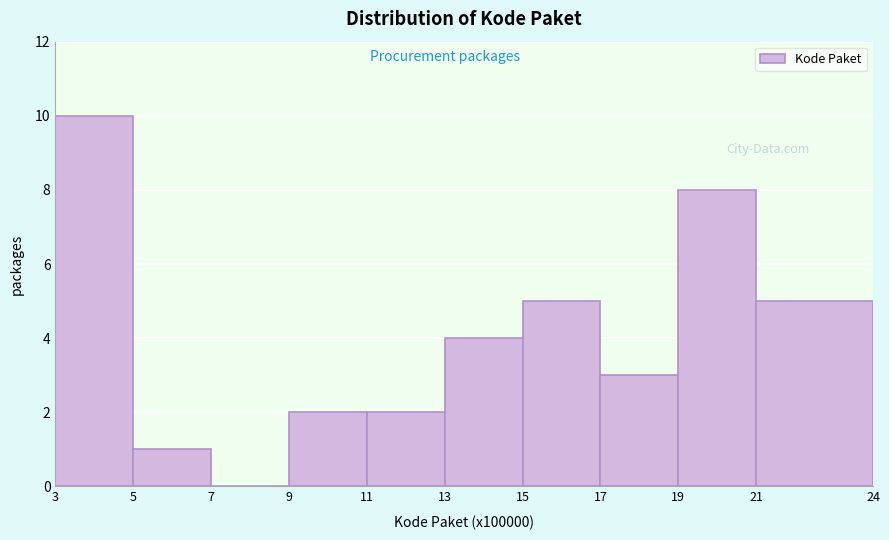

Reading left to right, transcribe all the data shown in this chart.

3=10	5=1	7=0	9=2	11=2	13=4	15=5	17=3	19=8	21=5